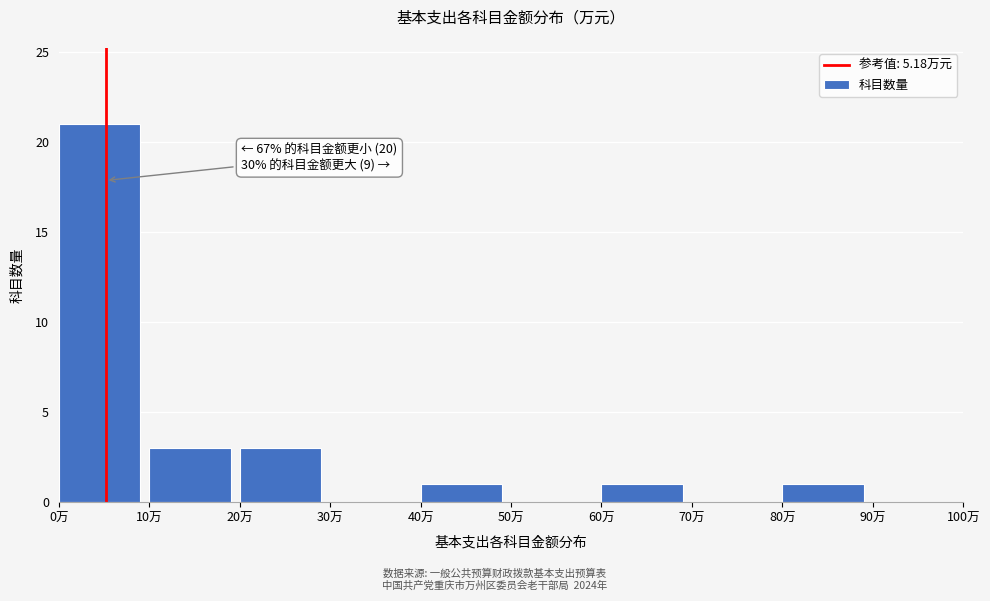

Over which range of the x-axis is the bar tallest?

0 to 10